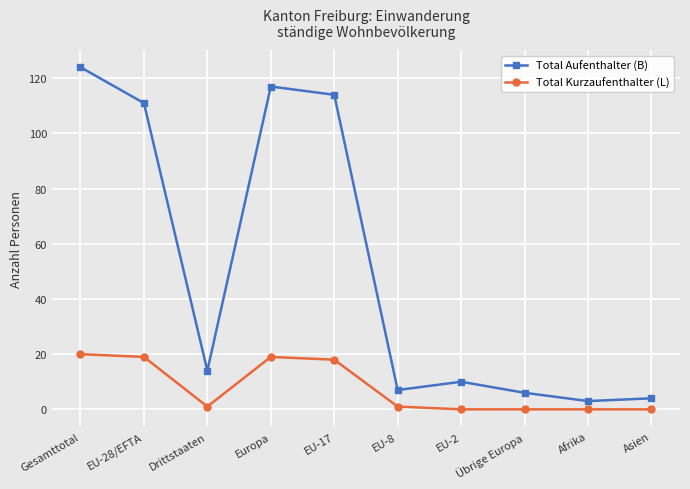

What value does the Total Kurzaufenthalter (L) series have at Gesamttotal?

20